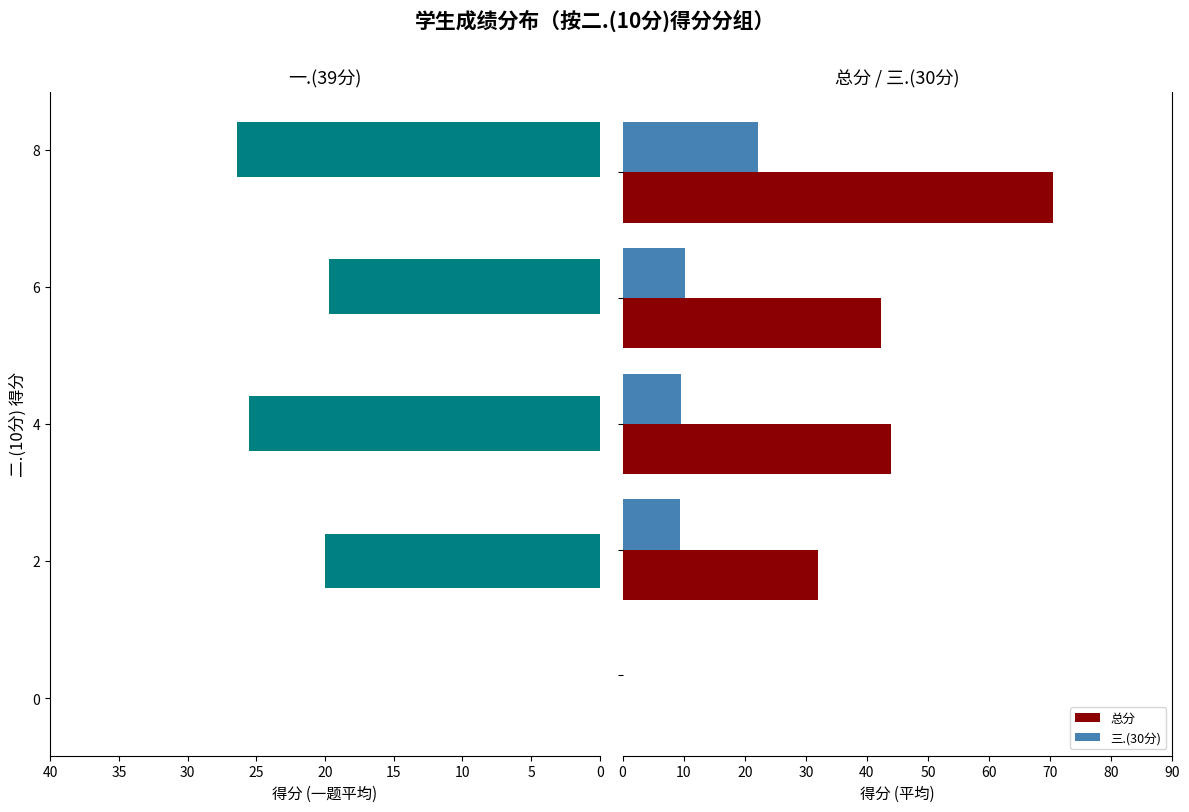

Are the bars horizontal?

Yes